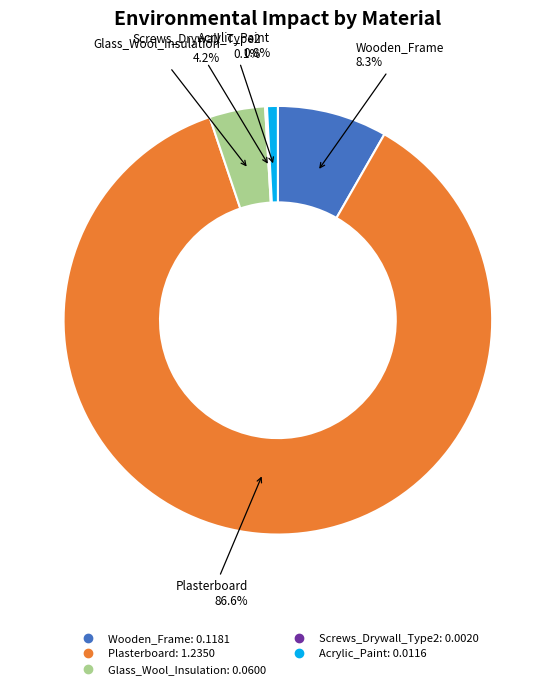

Which slice represents more than half of the pie?

Plasterboard